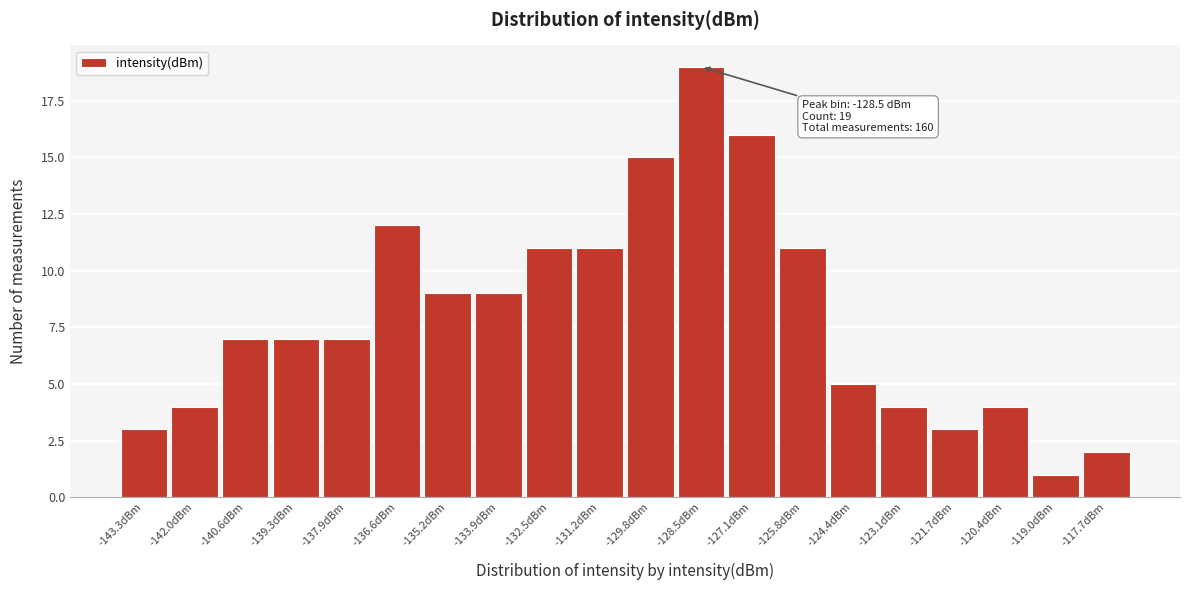

Which range on the x-axis has the tallest bar?

-129.15 to -127.80